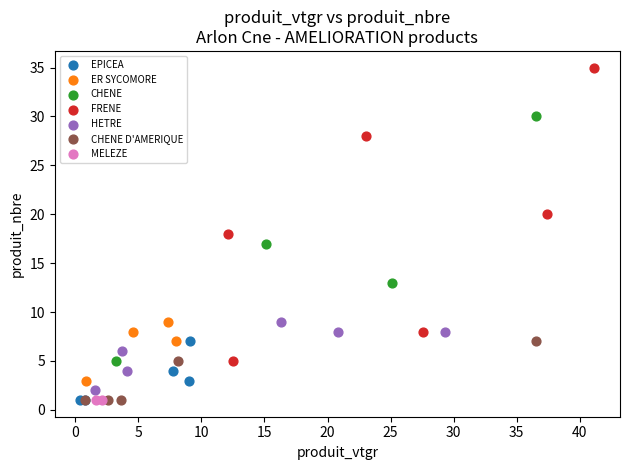

Which series contains the highest Y value?

FRENE